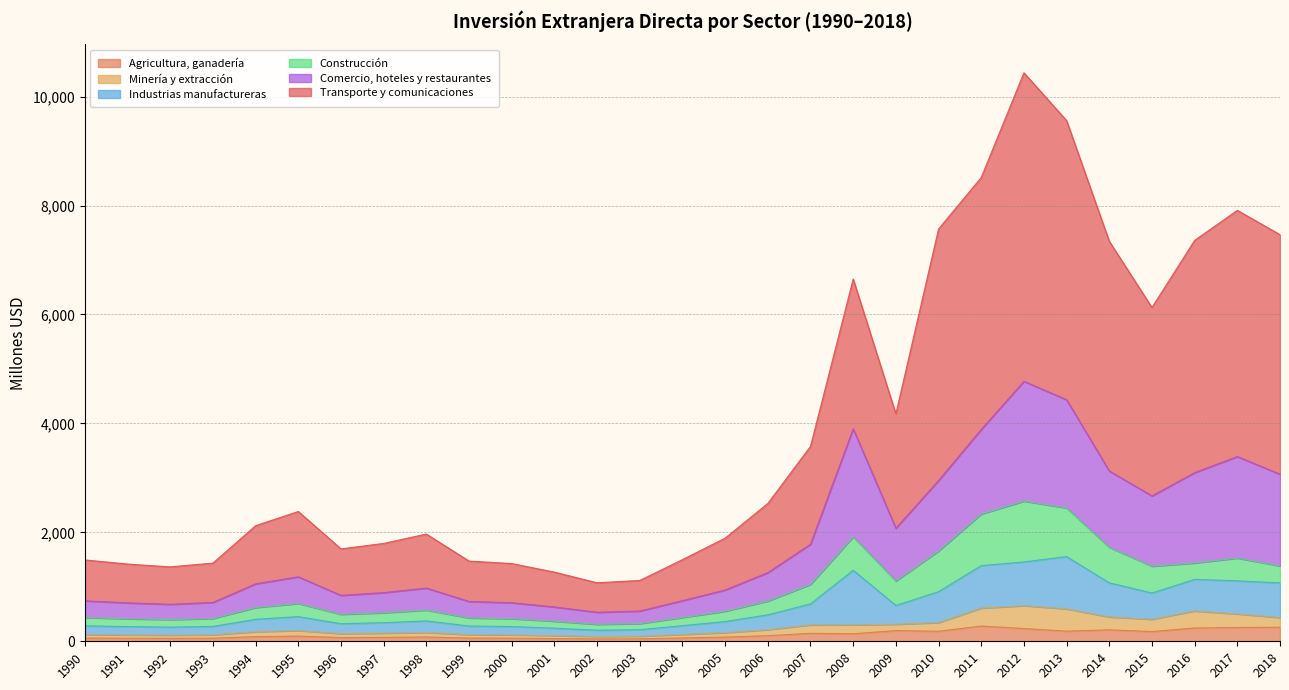

Count the number of categories in the chart.

29